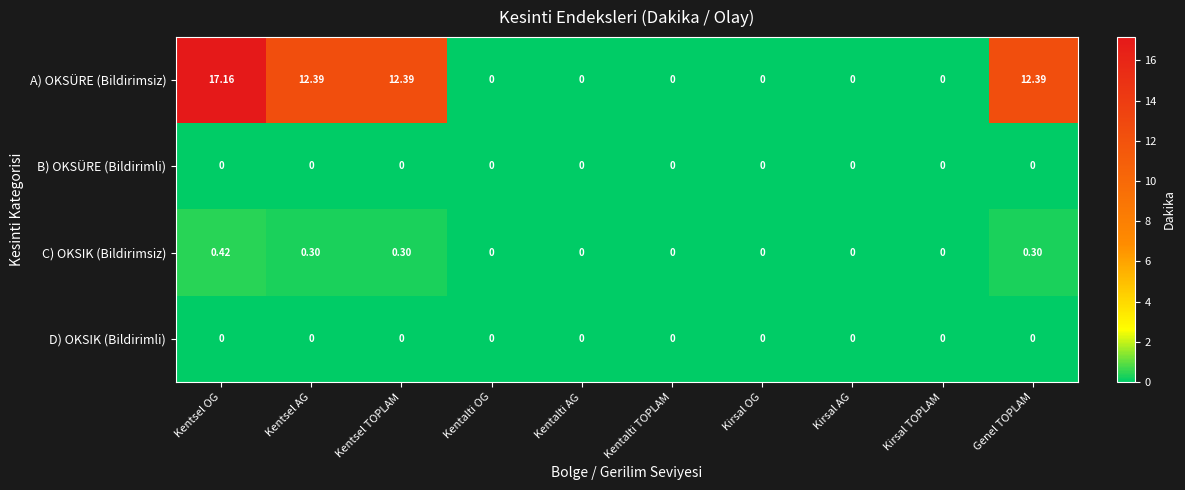

Which label corresponds to the largest value in the chart?

Kentsel OG